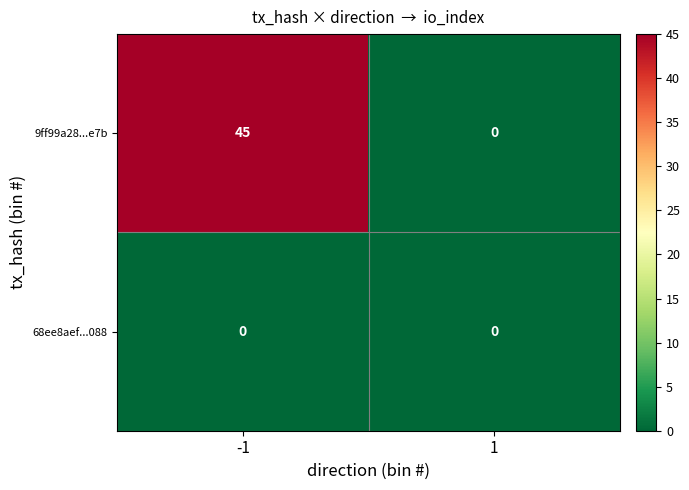

Reading left to right, what are all the values shown in this chart?

9ff99a28...e7b: -1=45	1=0
68ee8aef...088: -1=0	1=0